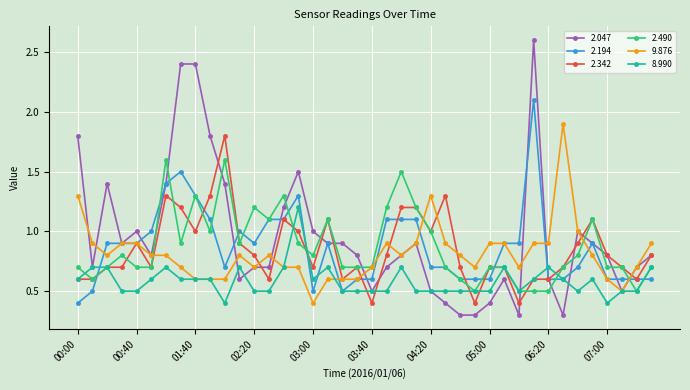

What is the value of the 2.490 point at the 4th from the left?

0.8